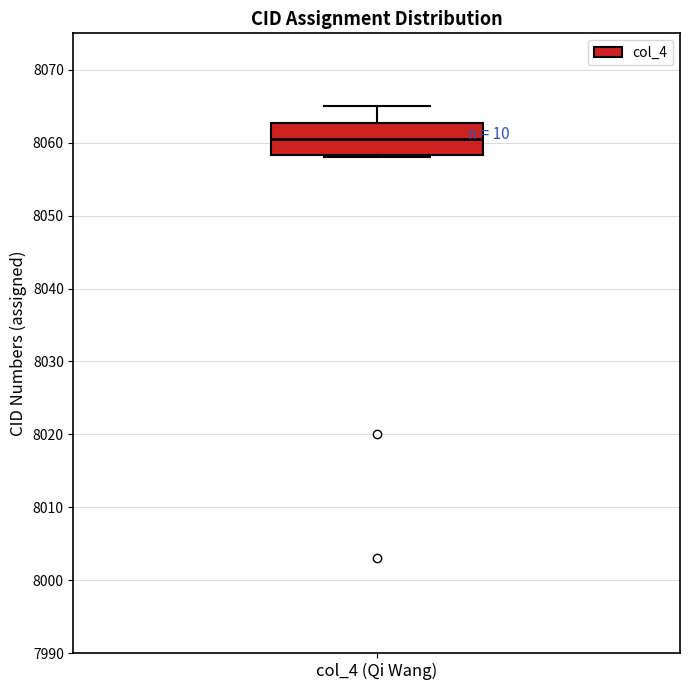

Where does the median line of the box for col_4 (Qi Wang) sit on the y-axis? The values are not printed on the chart, so give them approximately, as read against the axis.

8061